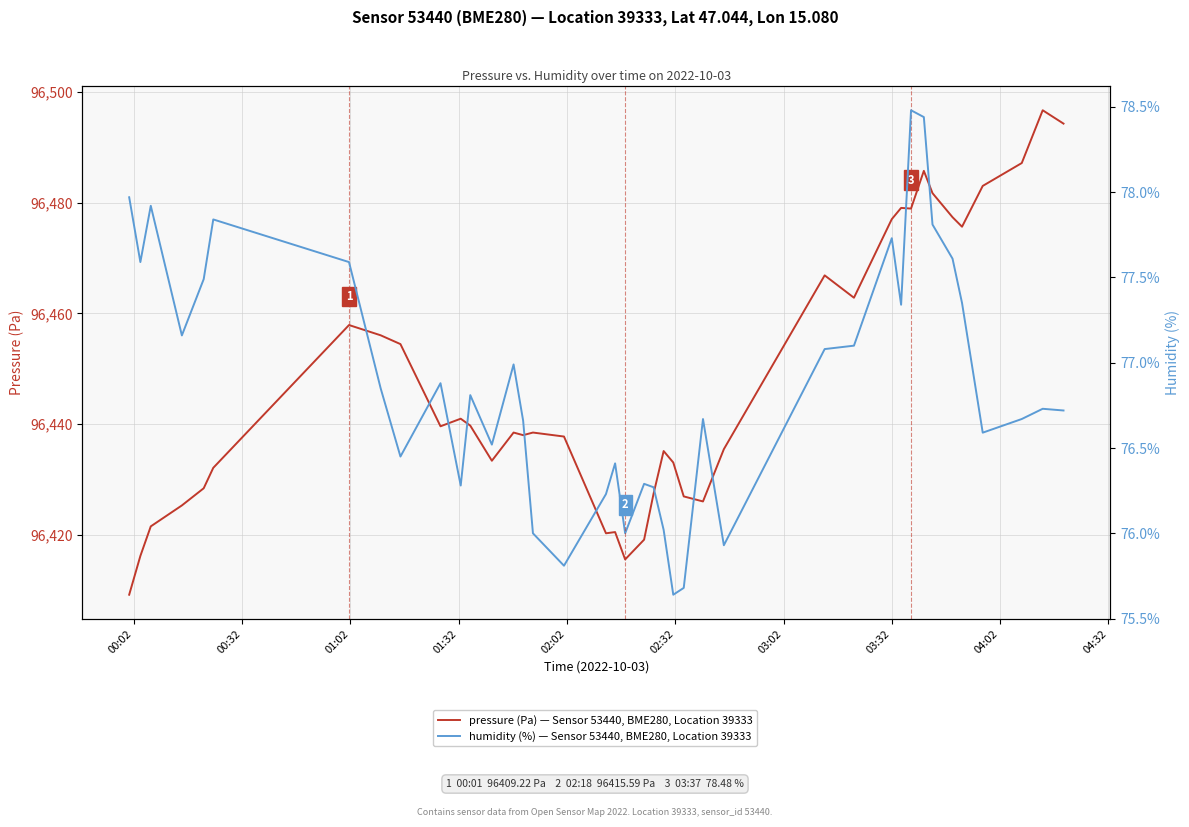

What is the label of the 30th point from the left?

03:32